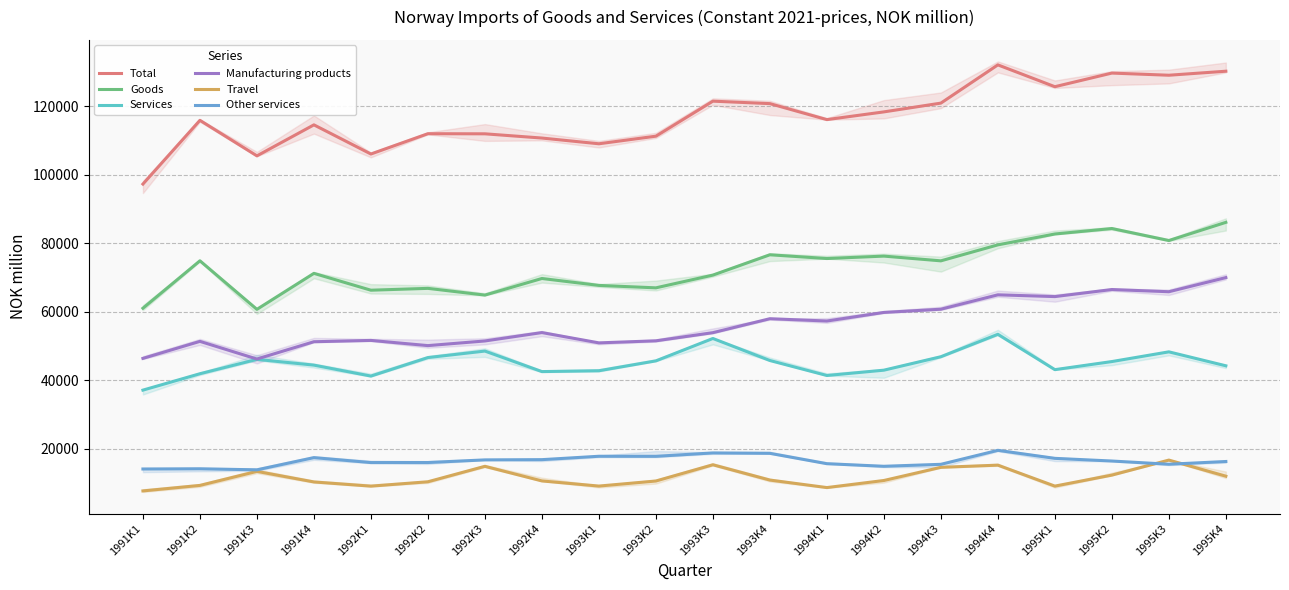

Which category has the lowest value in the Manufacturing products series?

1991K3